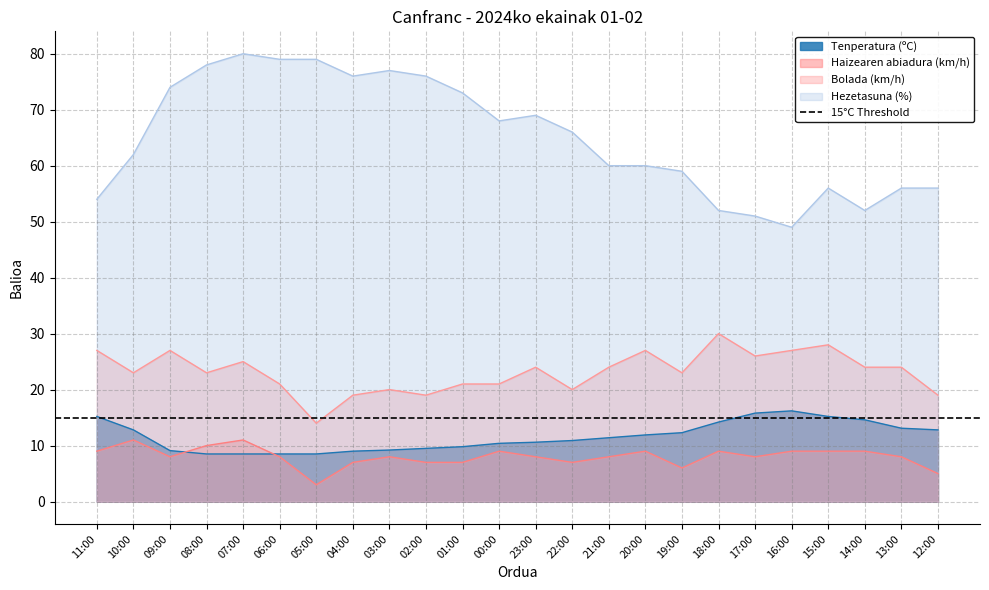

What position from the left is 09:00?

3